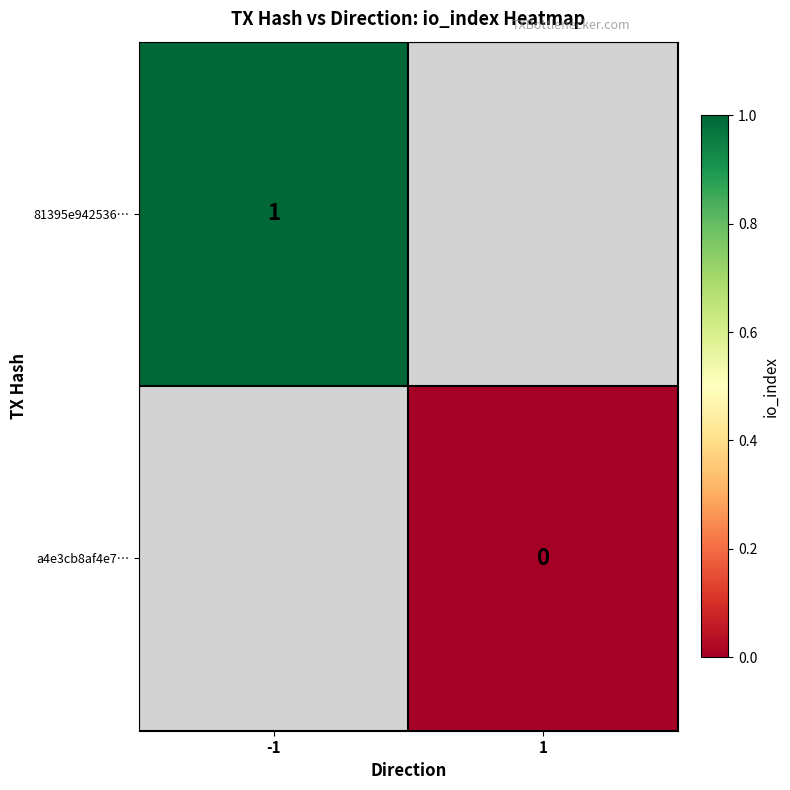

Is the value of 81395e942536… at -1 greater than the value of a4e3cb8af4e7… at 1?

Yes